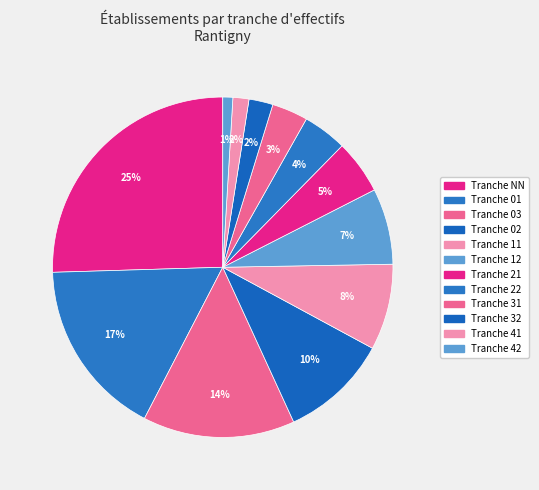

Count the number of slices in the pie.

12